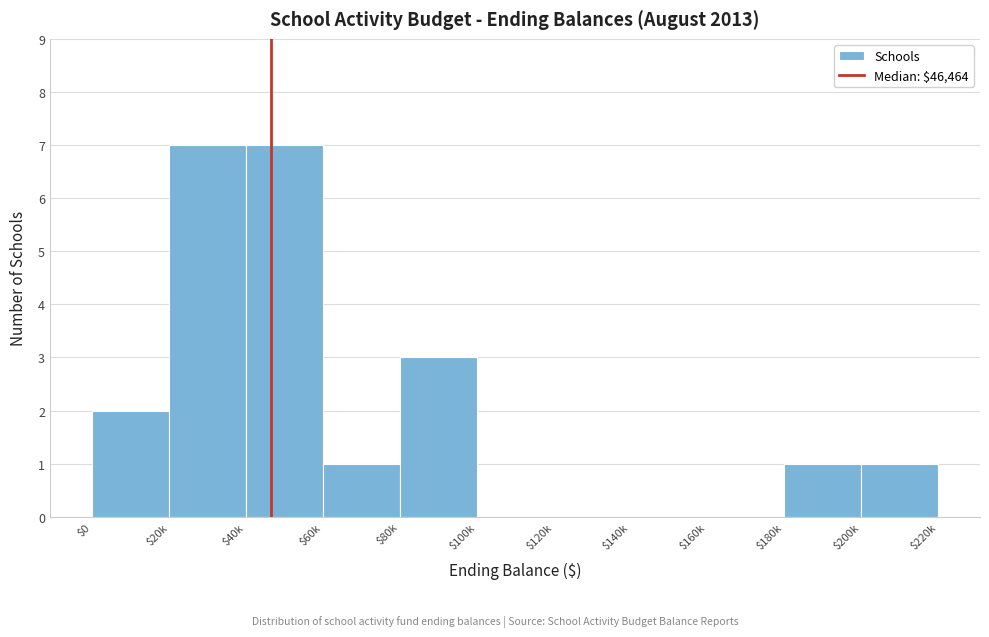

Is it true that the value at $100k is 0?

True